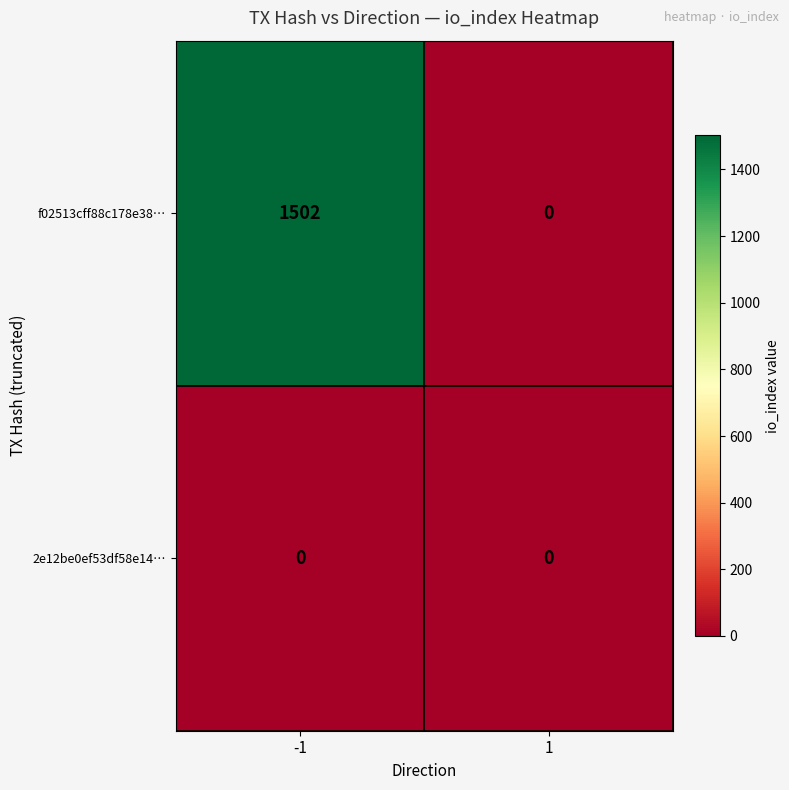

At how many categories does at least one series exceed 1352?

1